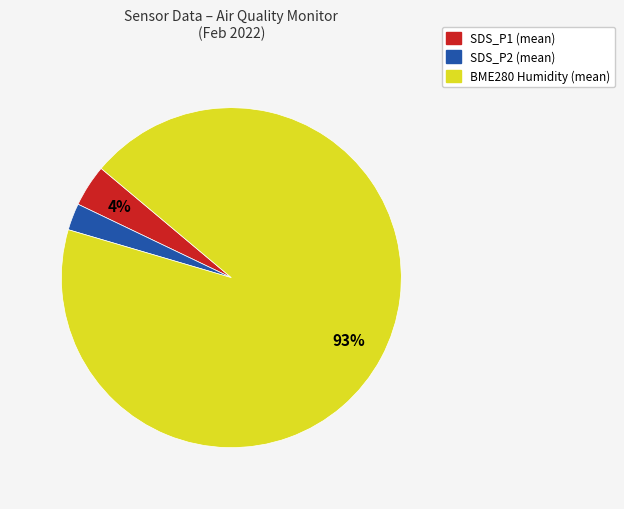

How many slices are in this pie chart?

3